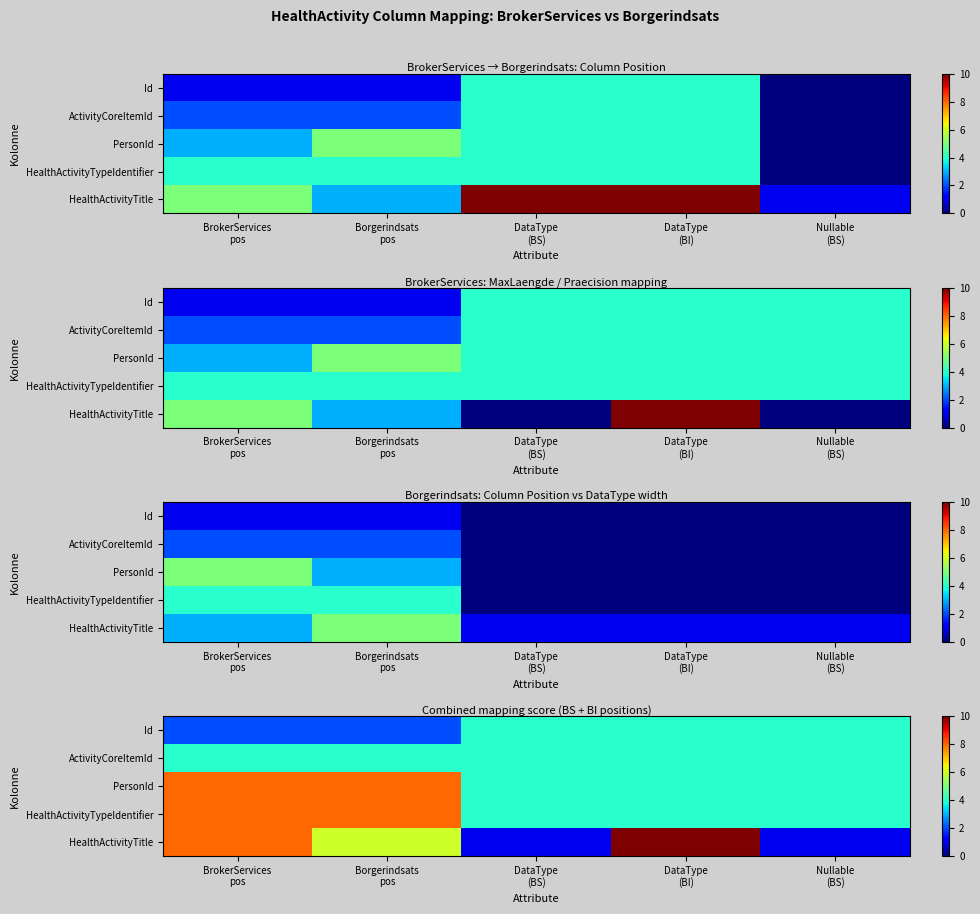

True or false: Id has a value of 1 at BrokerServices pos.

False